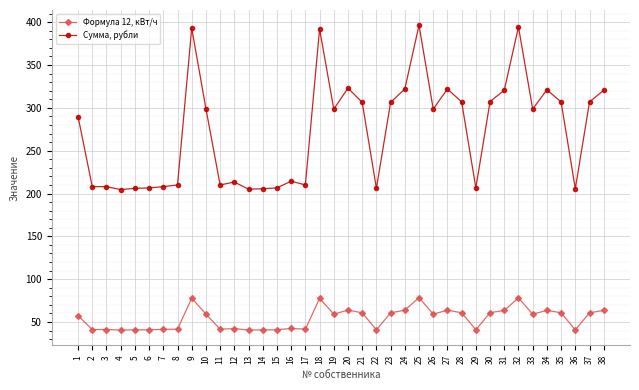

True or false: Сумма, рубли has a value of 270.3 at 32.

False